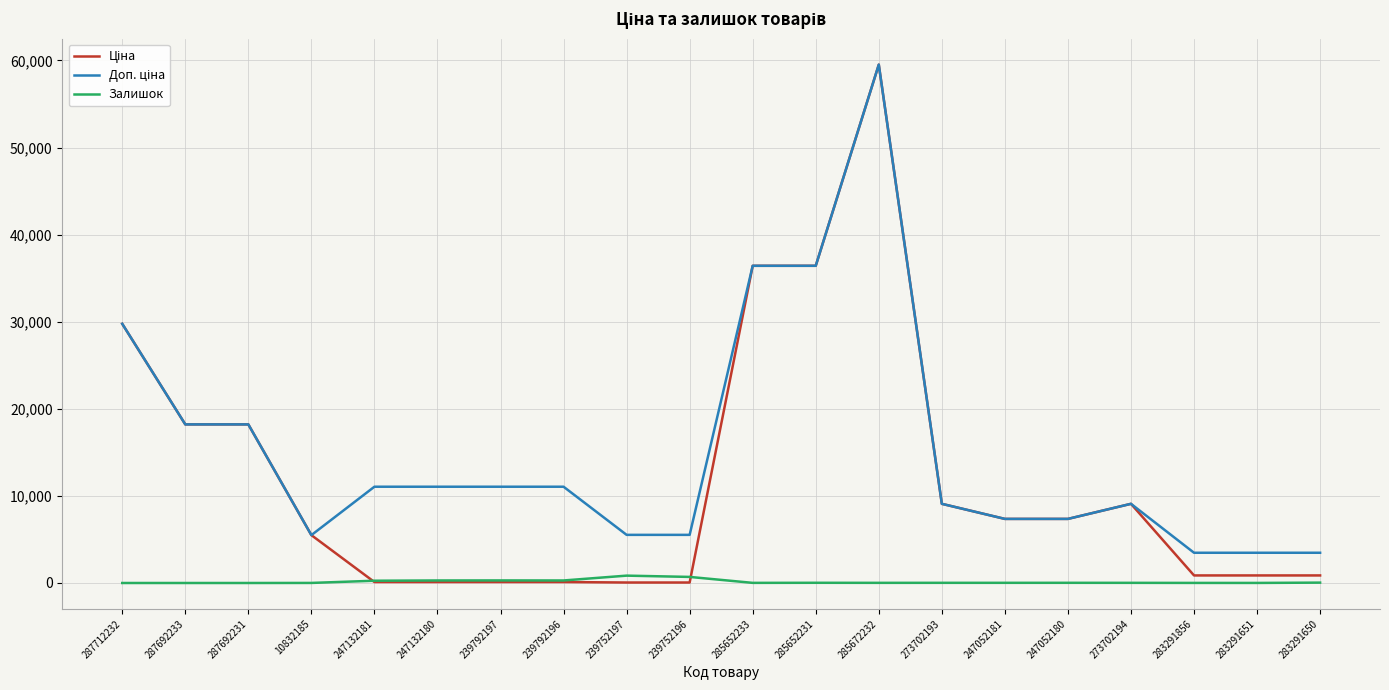

How many lines are shown in the chart?

3